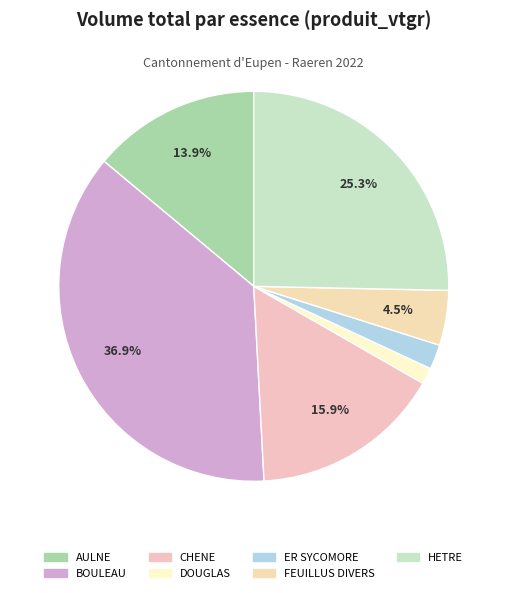

To the nearest percent, what is the difference between the largest and smallest slice percentages?

36%